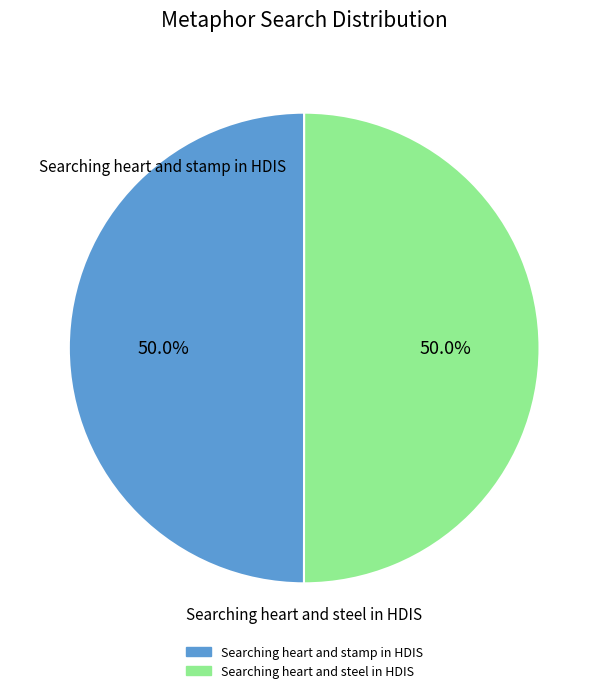

How many segments does this pie chart have?

2